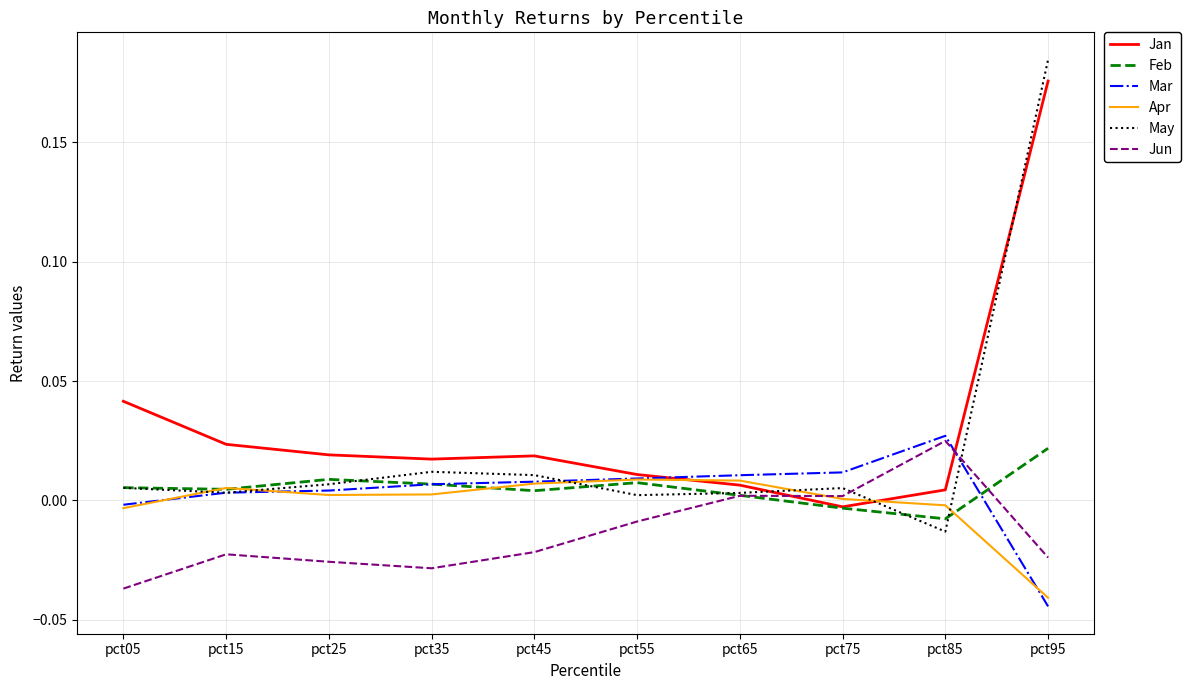

Which series has the largest range (max minus min)?

May